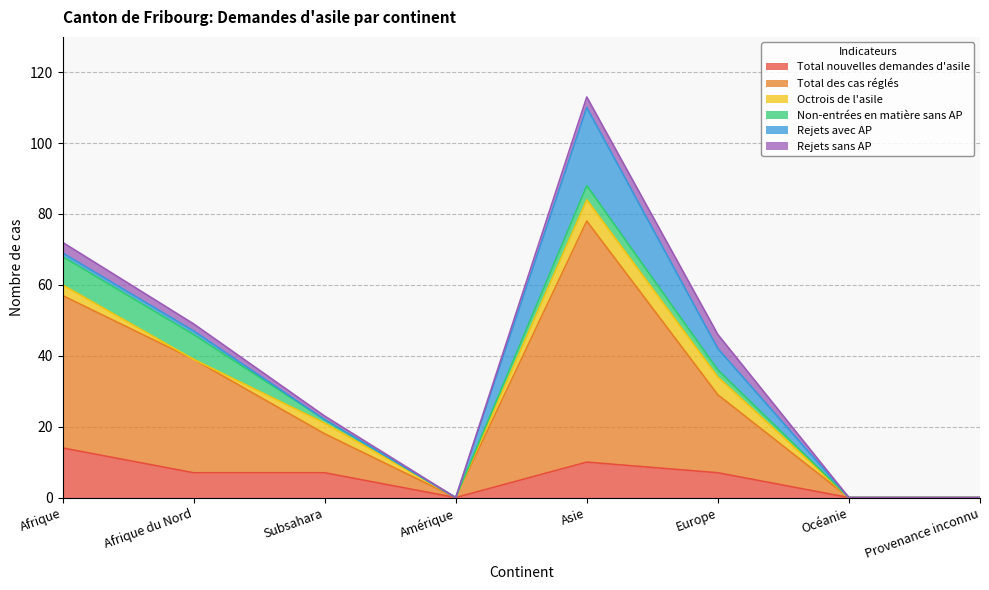

True or false: Non-entrées en matière sans AP and Rejets avec AP cross at least once.

False